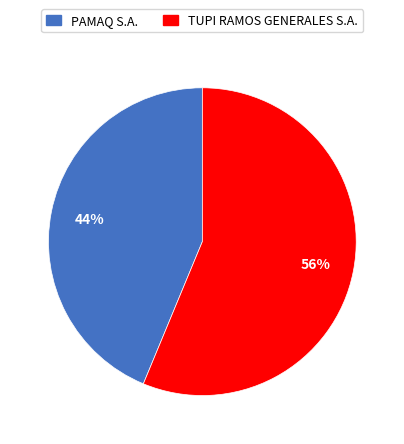

To the nearest percent, what portion does TUPI RAMOS GENERALES S.A. represent?

56%